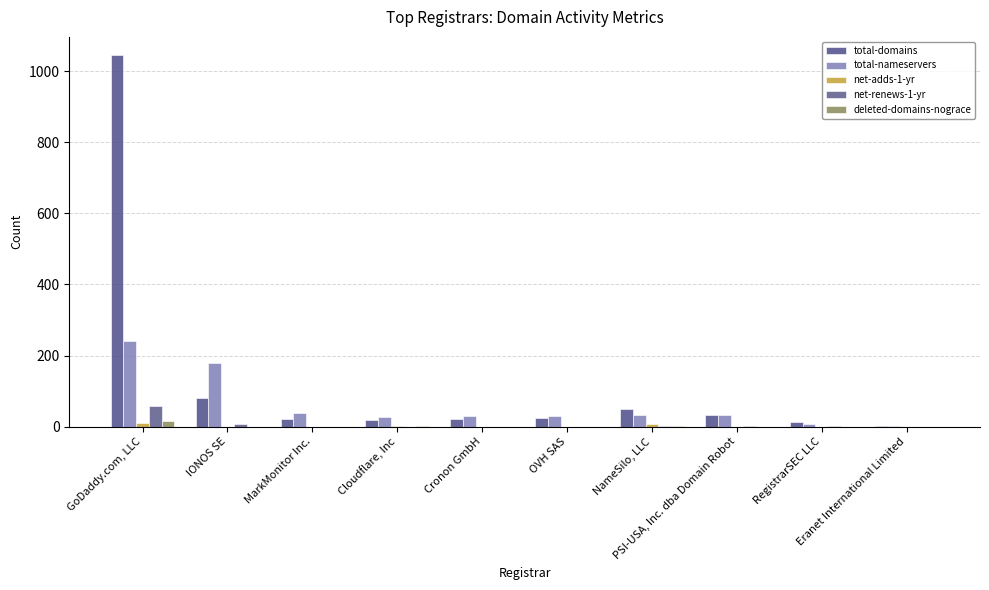

List the series in order of their peak value, lowest first.

net-adds-1-yr, deleted-domains-nograce, net-renews-1-yr, total-nameservers, total-domains